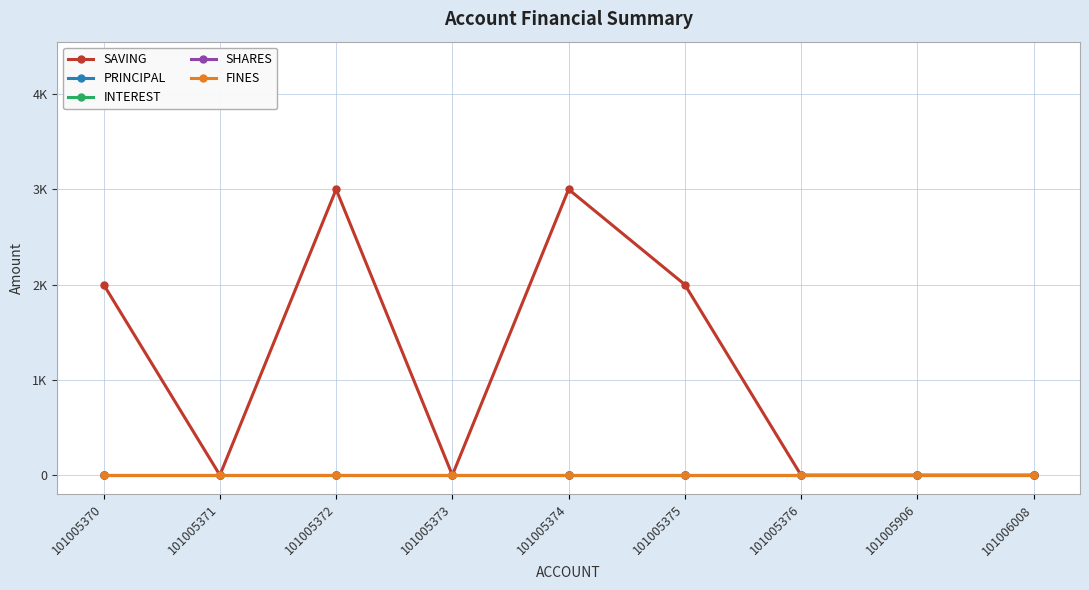

Does the chart have visible grid lines?

Yes